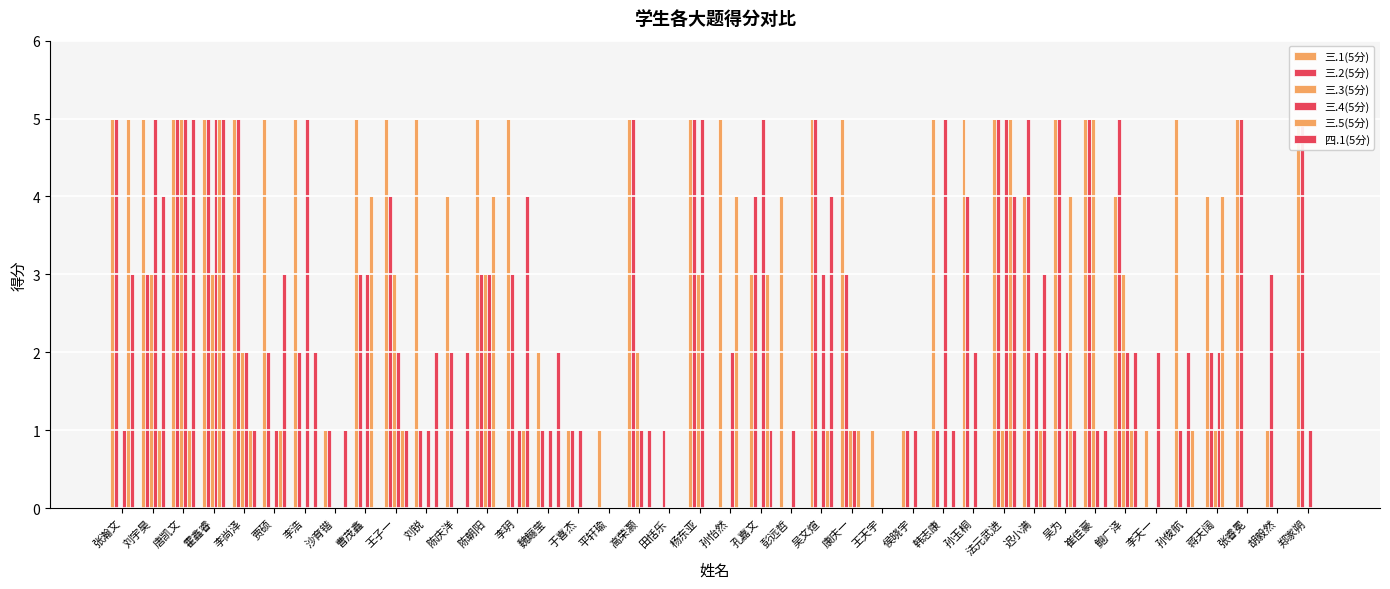

What is the difference between the maximum and minimum values in the 三.5(5分) series?

5